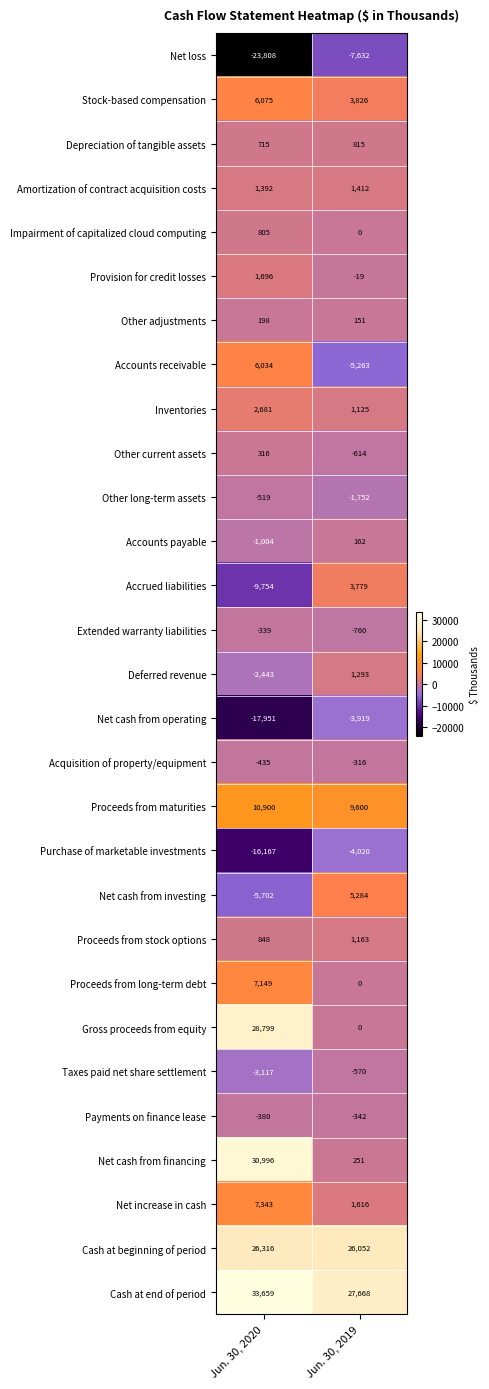

What is the sum of the Accounts receivable values at Jun. 30, 2020 and Jun. 30, 2019?

771